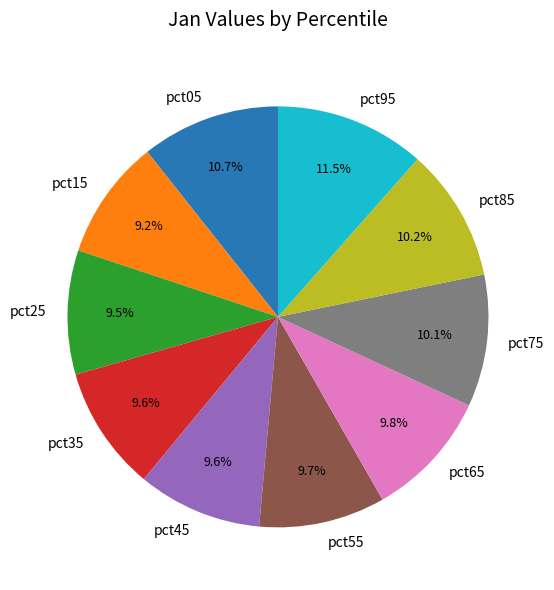

To the nearest percent, what is the difference between the largest and smallest slice percentages?

2%